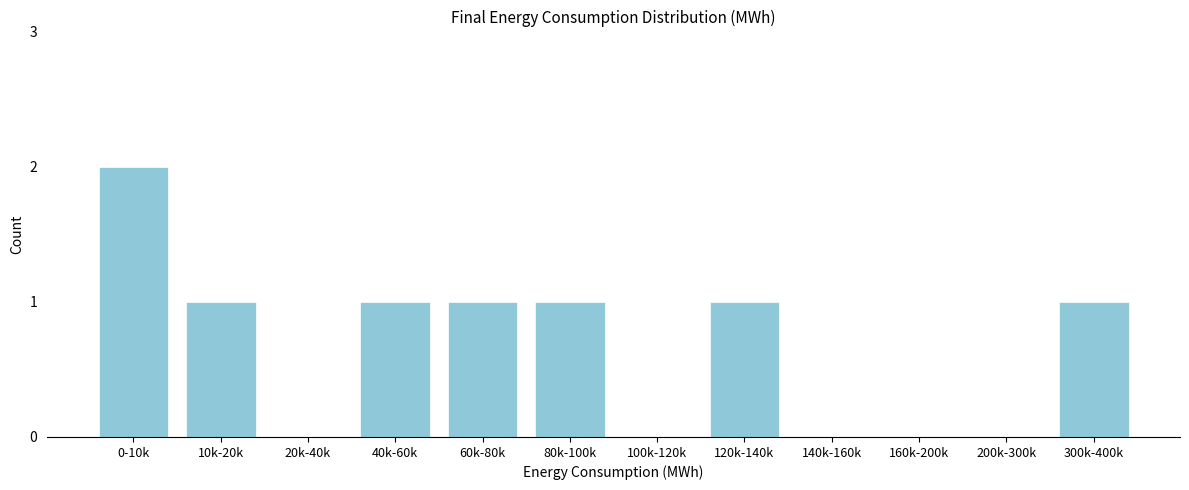

Reading right to left, extract all data points from this chart.

300k-400k=1	200k-300k=0	160k-200k=0	140k-160k=0	120k-140k=1	100k-120k=0	80k-100k=1	60k-80k=1	40k-60k=1	20k-40k=0	10k-20k=1	0-10k=2